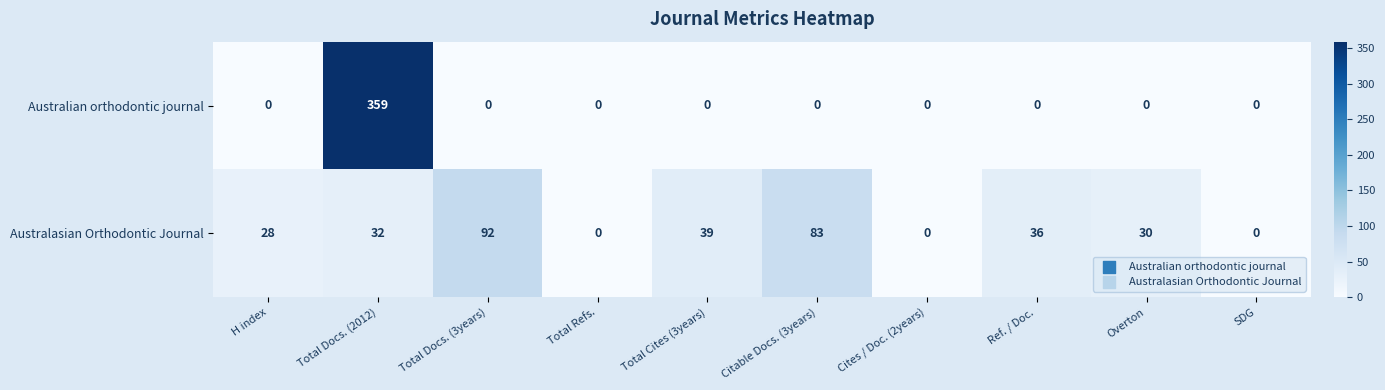

What is the spread (max minus min) of values at Citable Docs. (3years)?

83